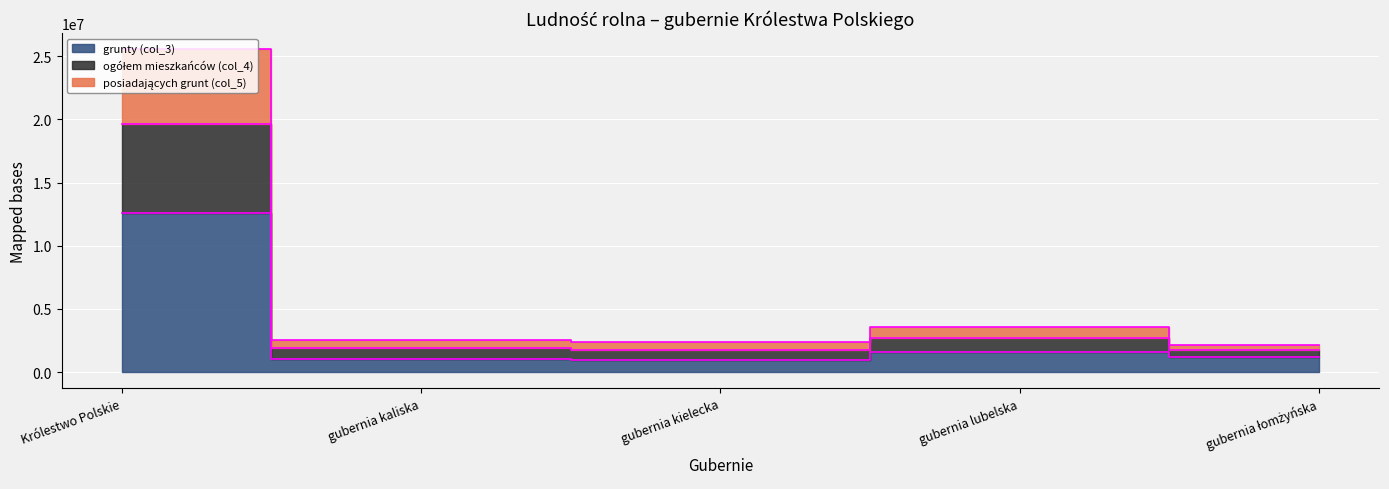

What is the difference between the highest and lowest values at gubernia kielecka?

1421027